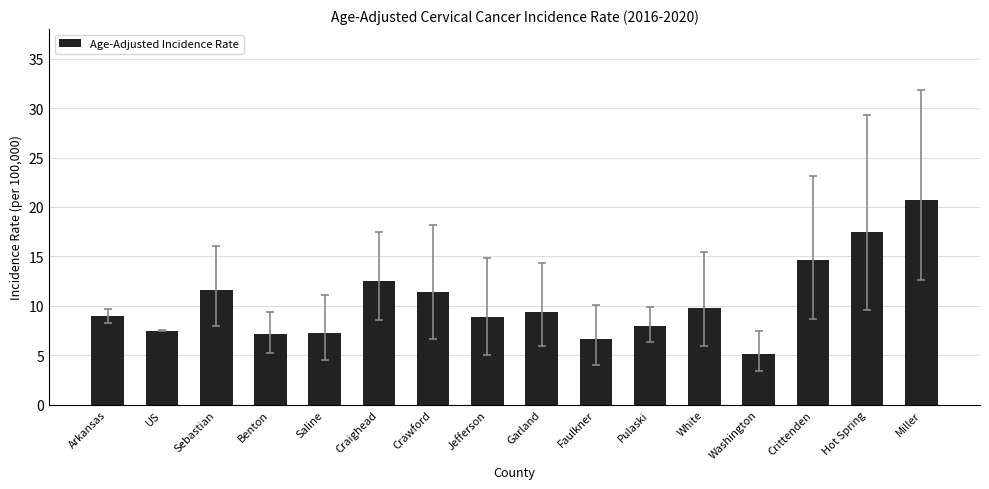

At which category does the chart reach its minimum across all series?

Washington